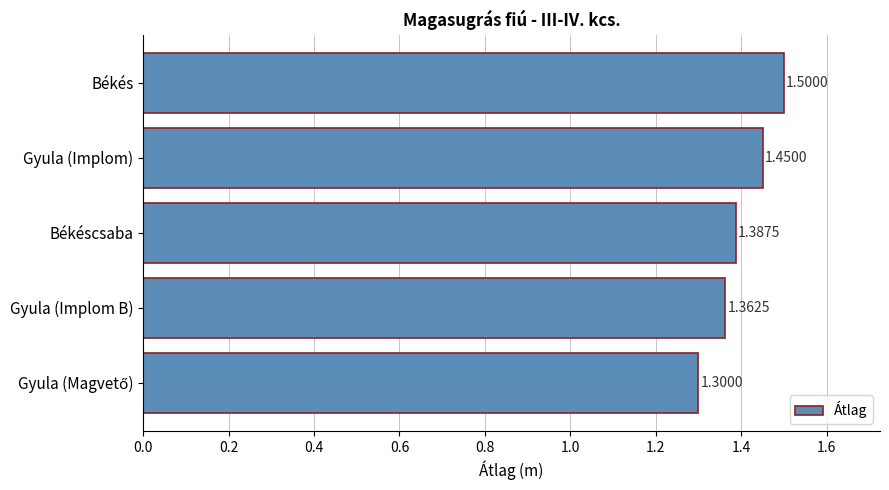

What is the label of the 2nd bar from the top?

Gyula (Implom)